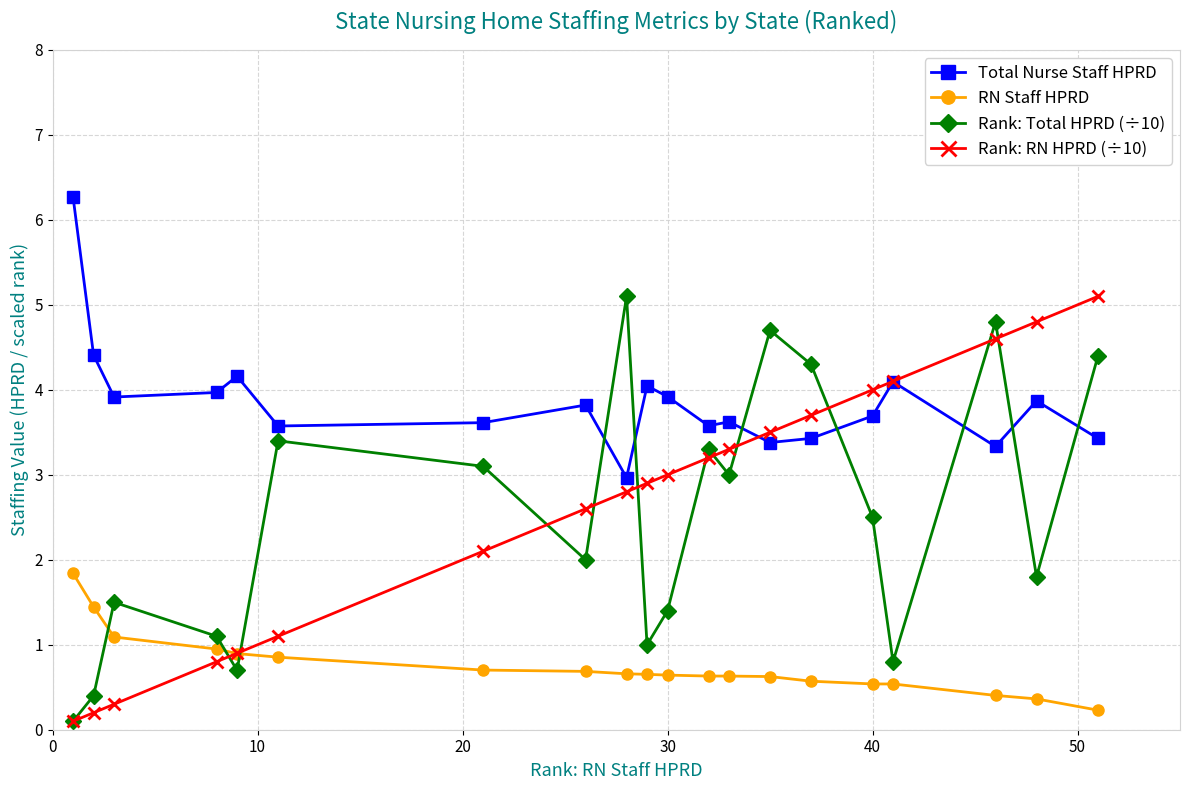

What is the value of the RN Staff HPRD point at the 9th from the left?

0.7